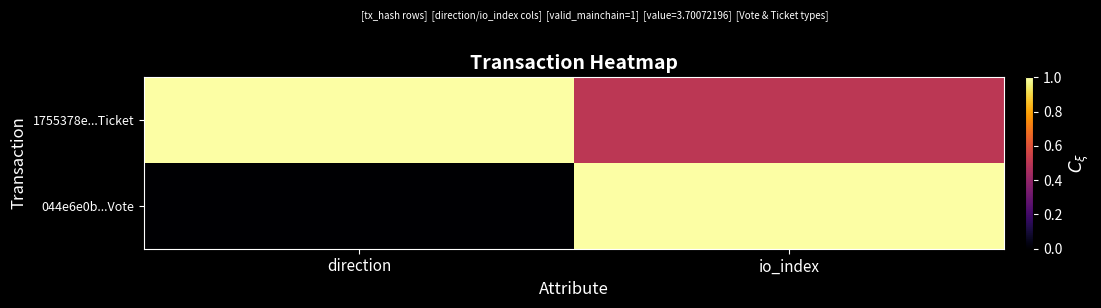

Rank the series by their maximum value, from lowest to highest.

044e6e0b...Vote, 1755378e...Ticket